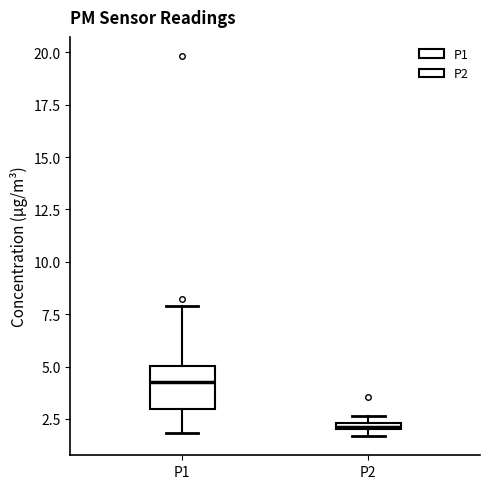

Comparing the boxes themselves (not the whiskers), which one is the tallest?

P1